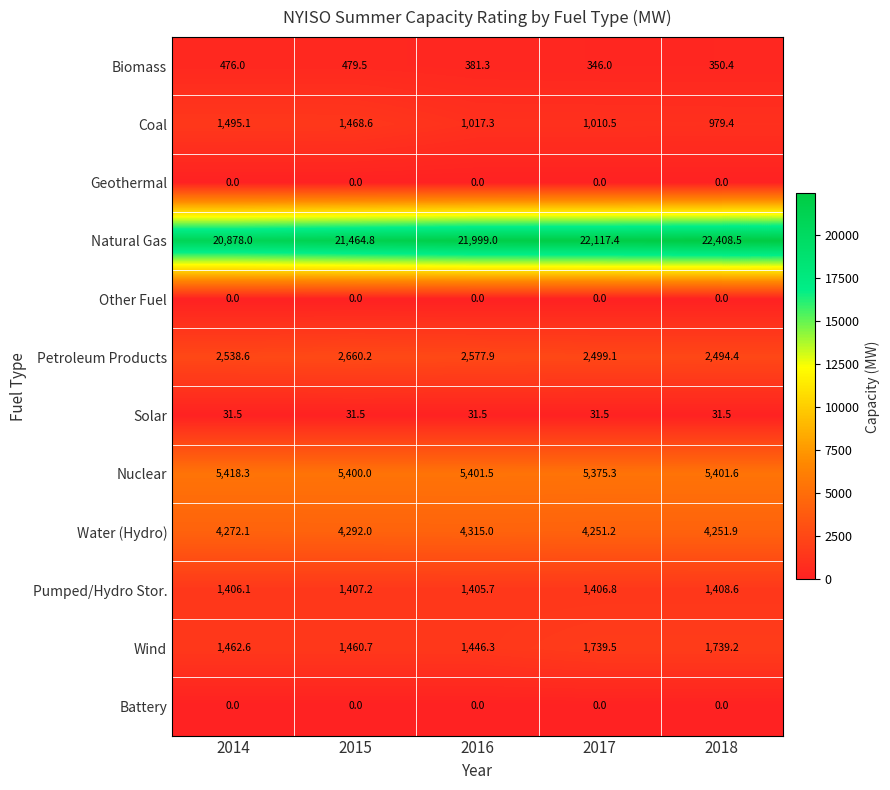

What is the difference between the maximum and minimum values in the Nuclear series?

43.0